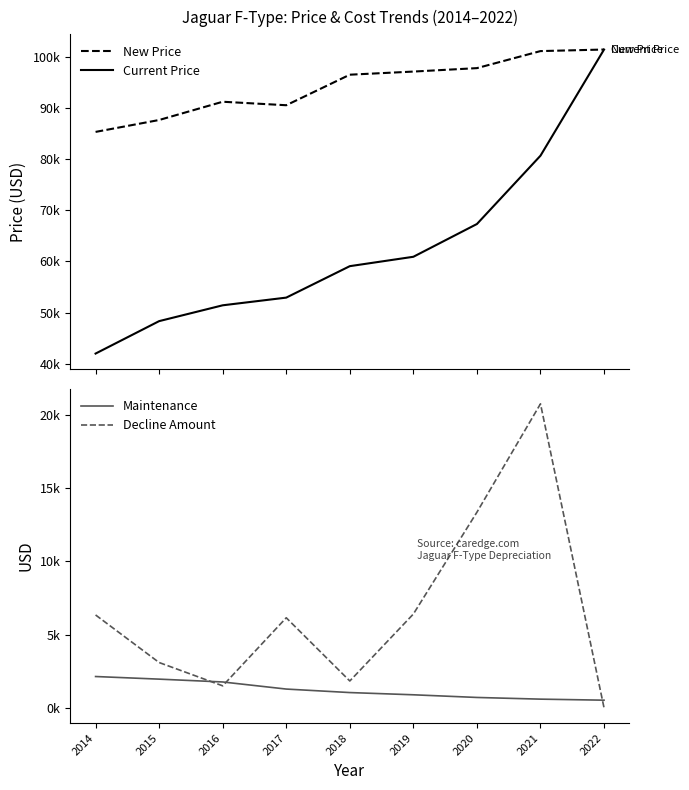

What is the value of the Current Price point at the 5th from the left?

59076